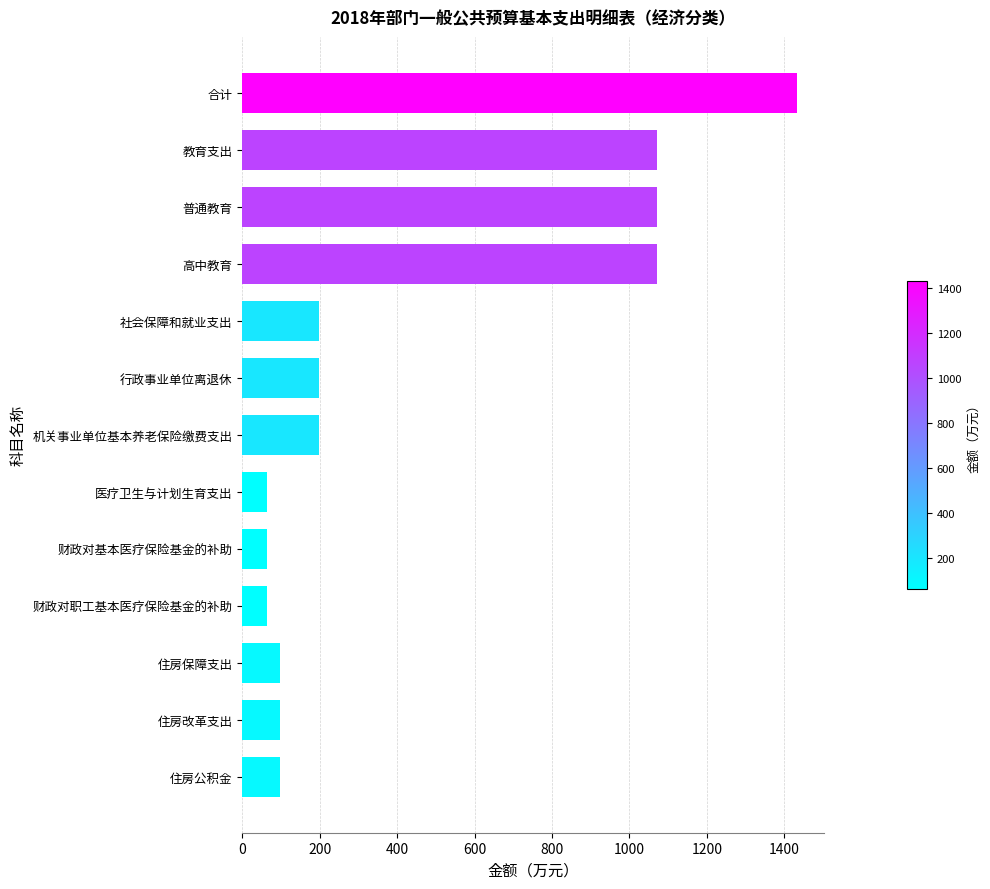

What is the change in value from 财政对职工基本医疗保险基金的补助 to 住房改革支出?

+33.5